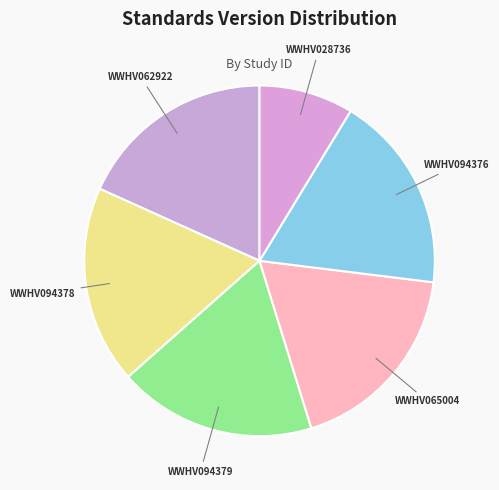

The WWHV094379 slice represents 18% of the pie. True or false?

True